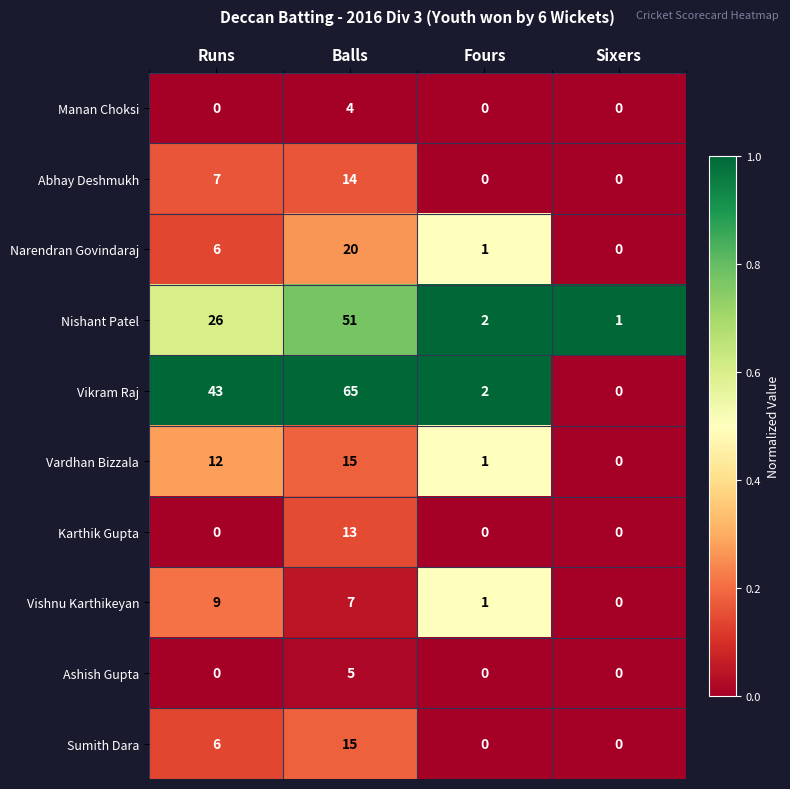

What is the maximum value for Abhay Deshmukh?

14